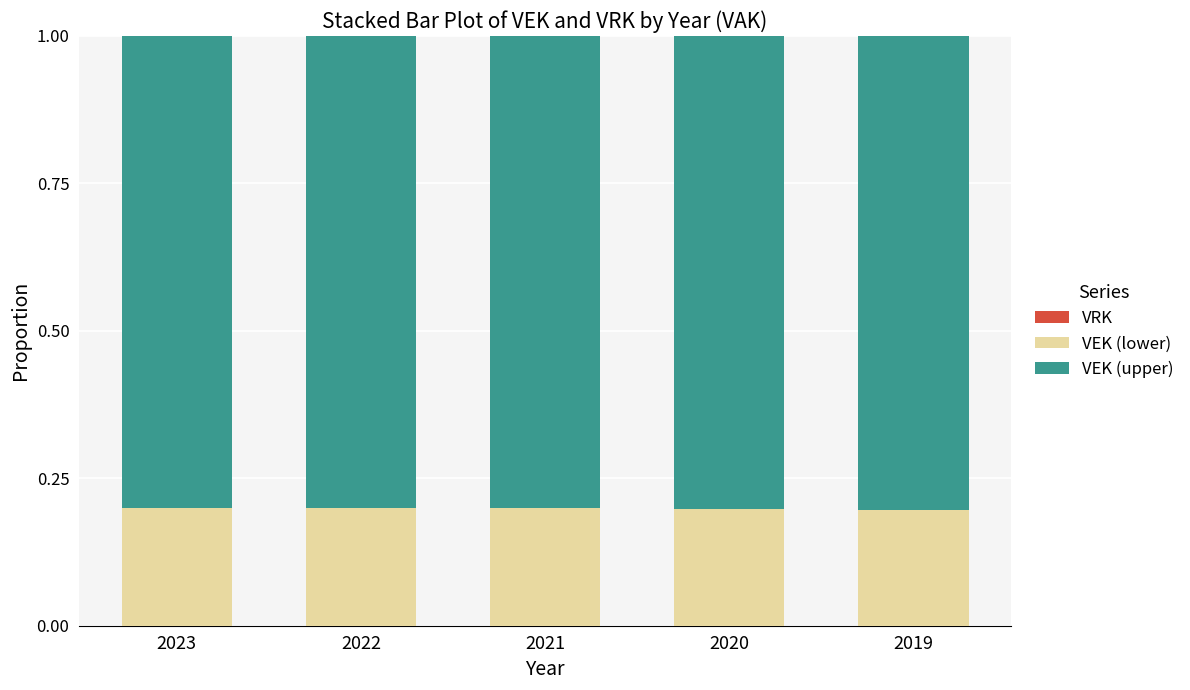

What is the sum of the VEK (lower) values at 2021 and 2023?

0.4